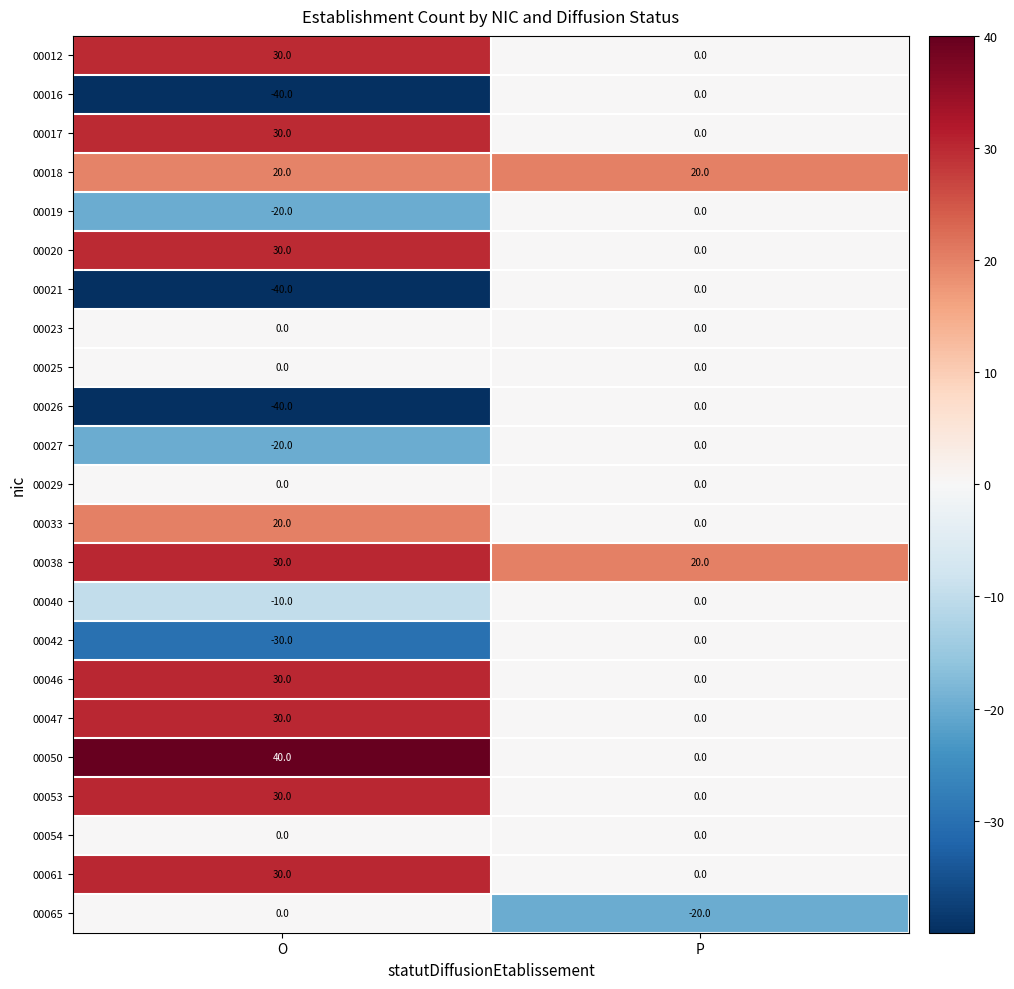

Rank the categories by 00038 value from lowest to highest.

P, O